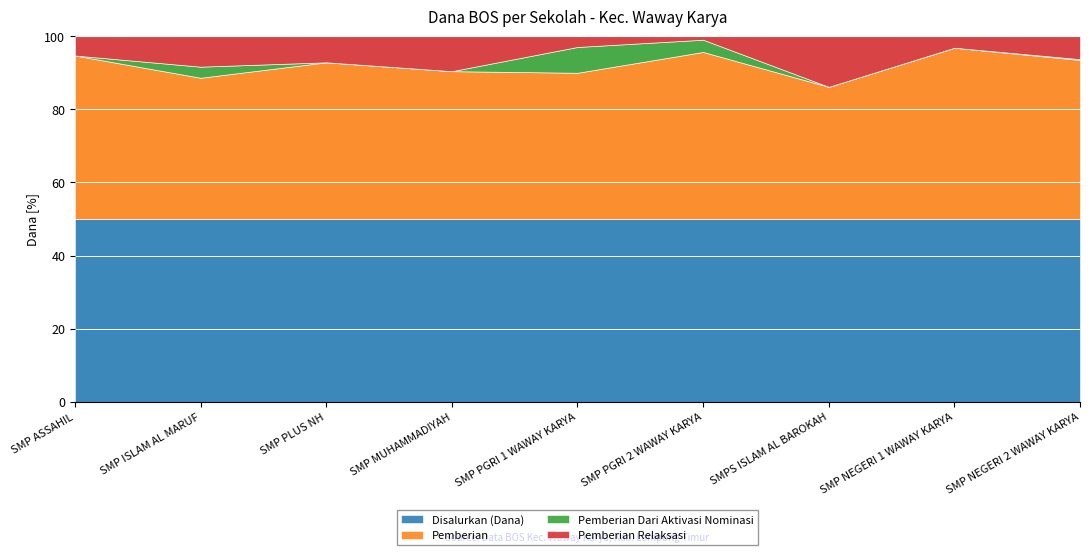

What is the total value across all series at SMP PGRI 1 WAWAY KARYA?

100.0